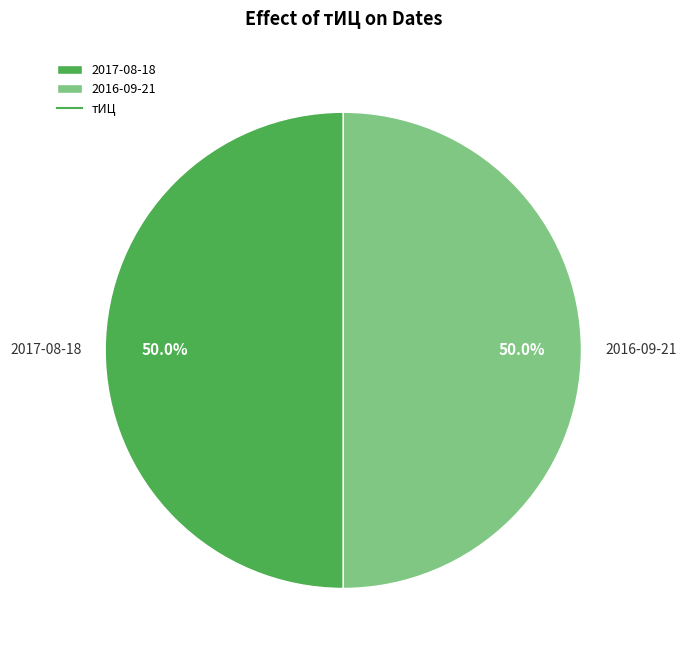

Count the number of slices in the pie.

2